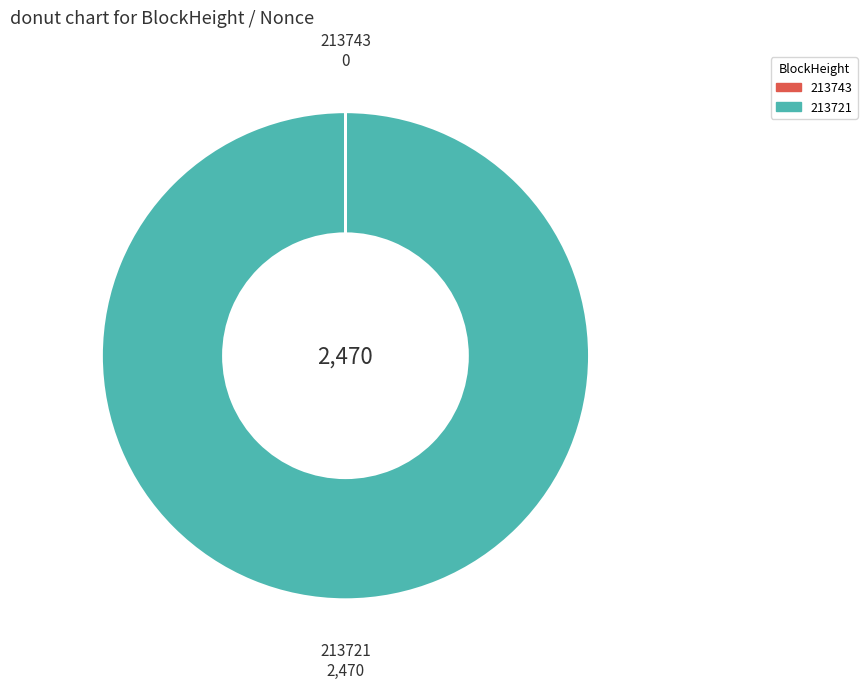

Which slice represents more than half of the pie?

213721